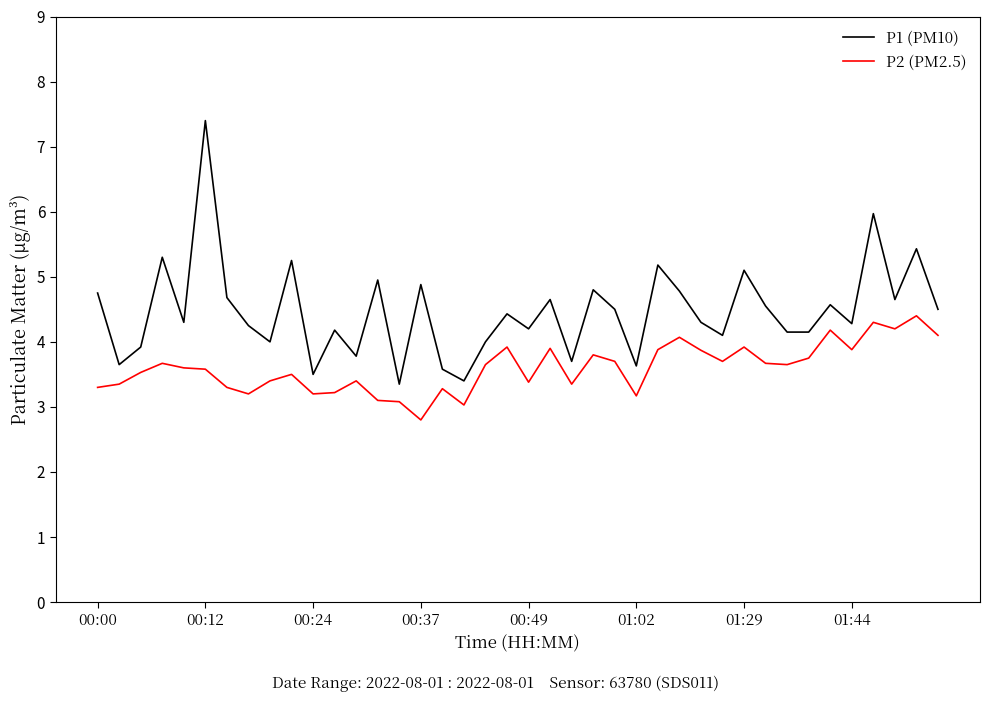

True or false: P1 (PM10) and P2 (PM2.5) intersect in this chart.

False